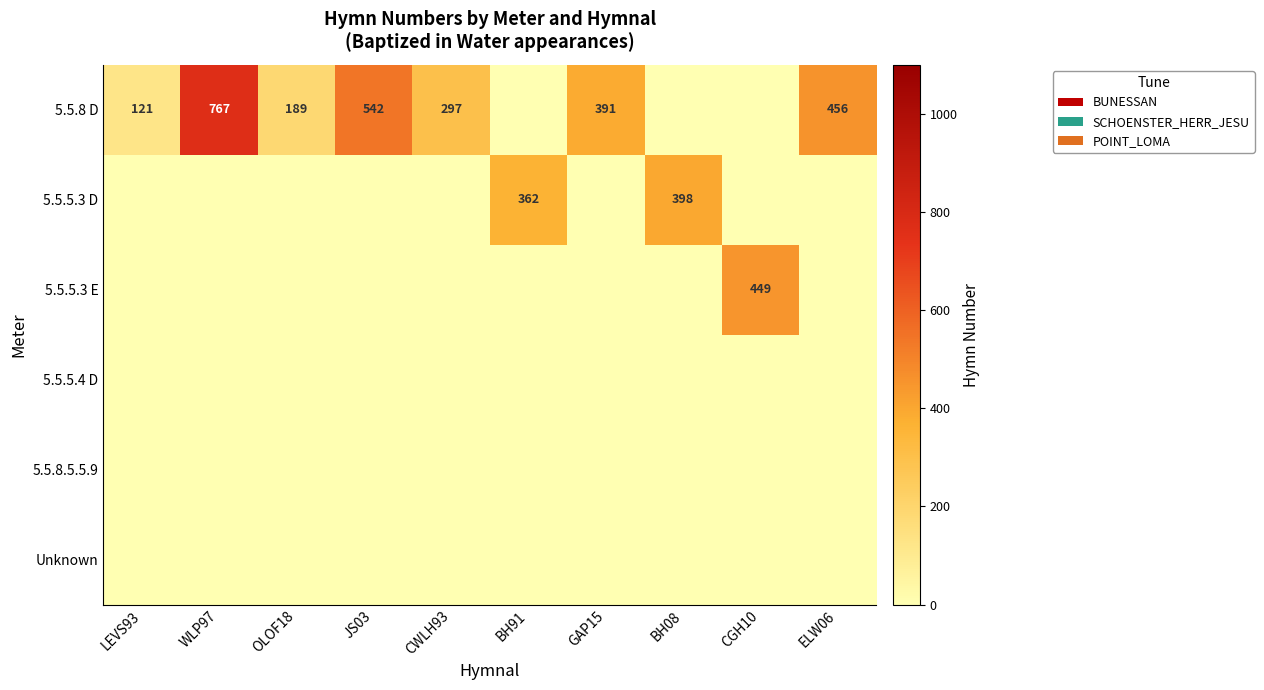

What is the difference between the highest and lowest values at OLOF18?

189